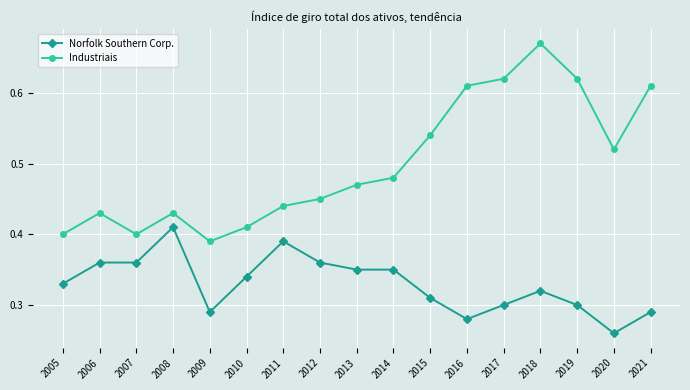

At how many categories does at least one series exceed 0?

17